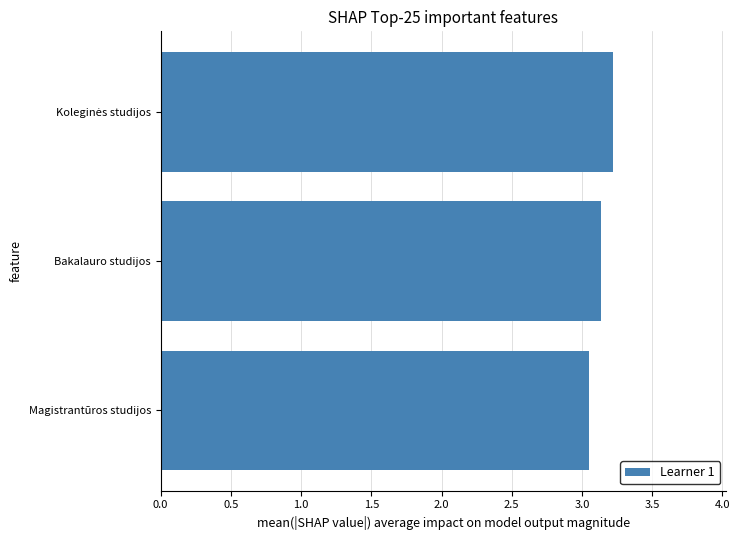

How many values are between 3 and 4?

3